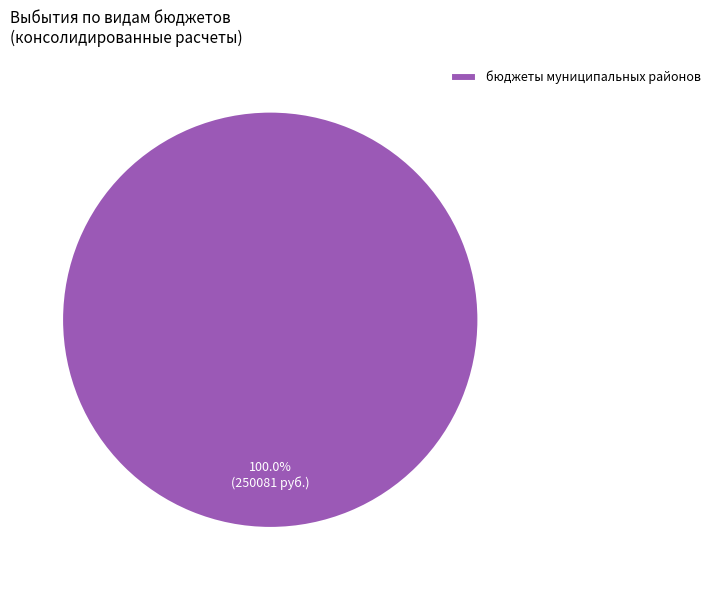

Count the number of slices in the pie.

1